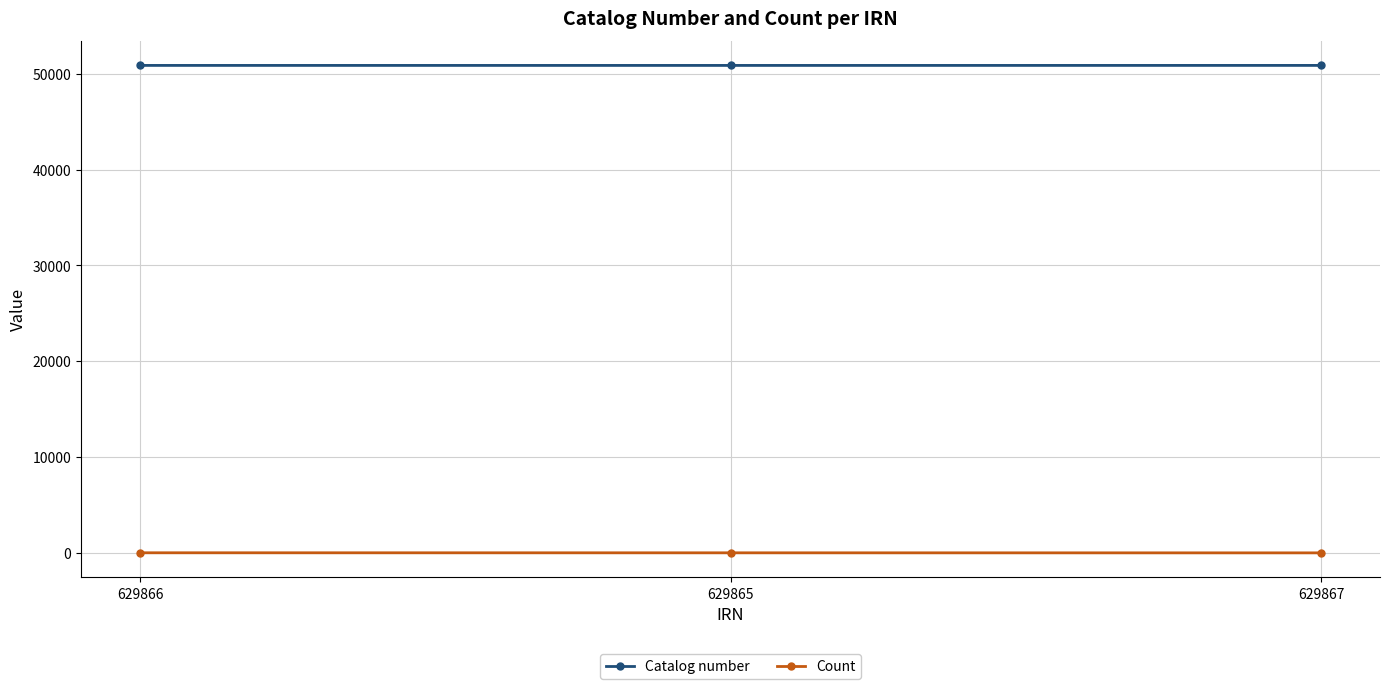

How many values in the Count series are below 7?

1